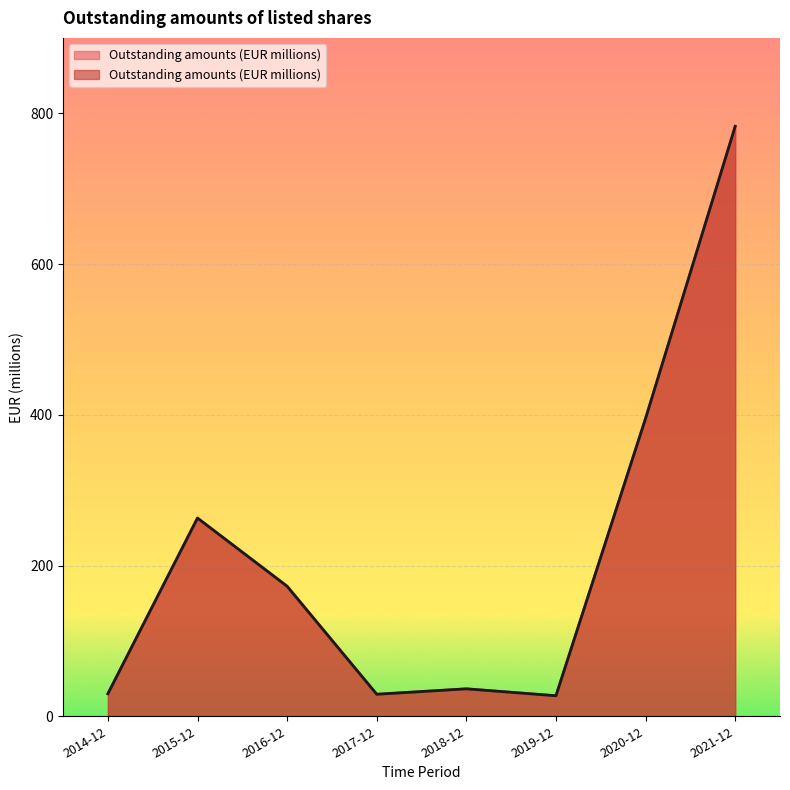

True or false: the data has more than 1 interior local peaks.

True